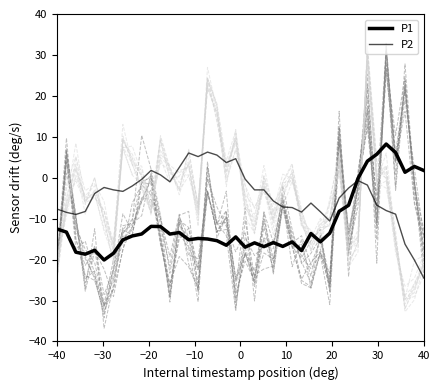

True or false: P2 has more than 2 points higher than both neighbors.

True